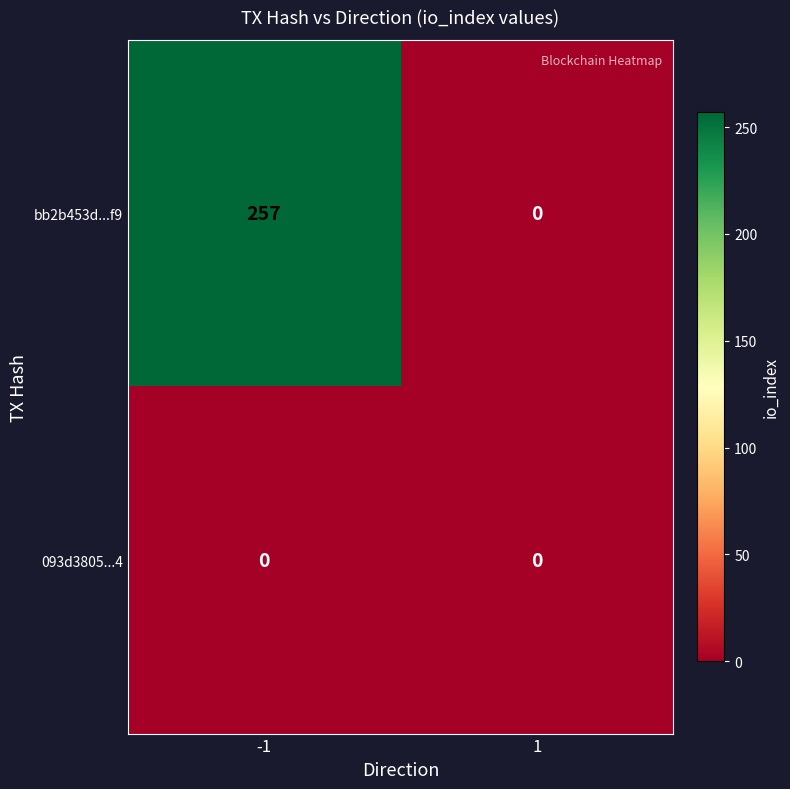

Which series has the largest total across all categories?

bb2b453d...f9